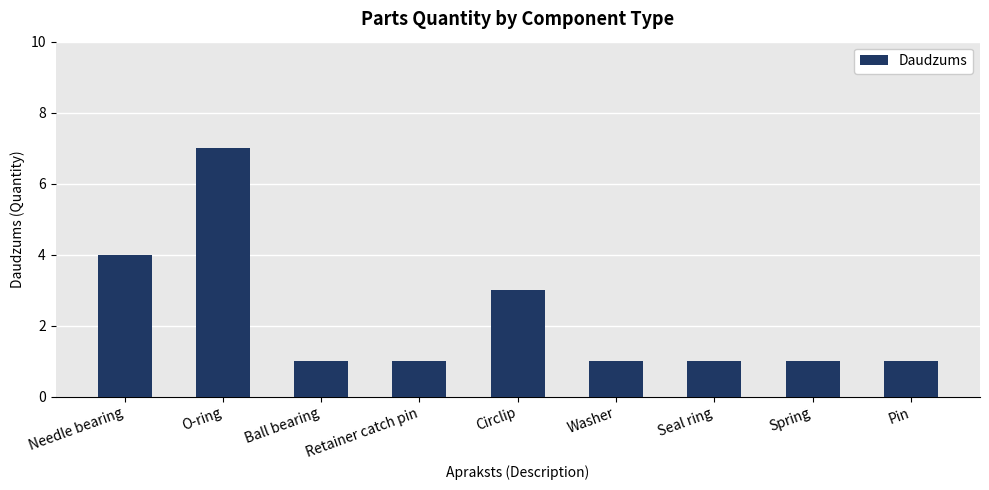

What position from the right is Retainer catch pin?

6